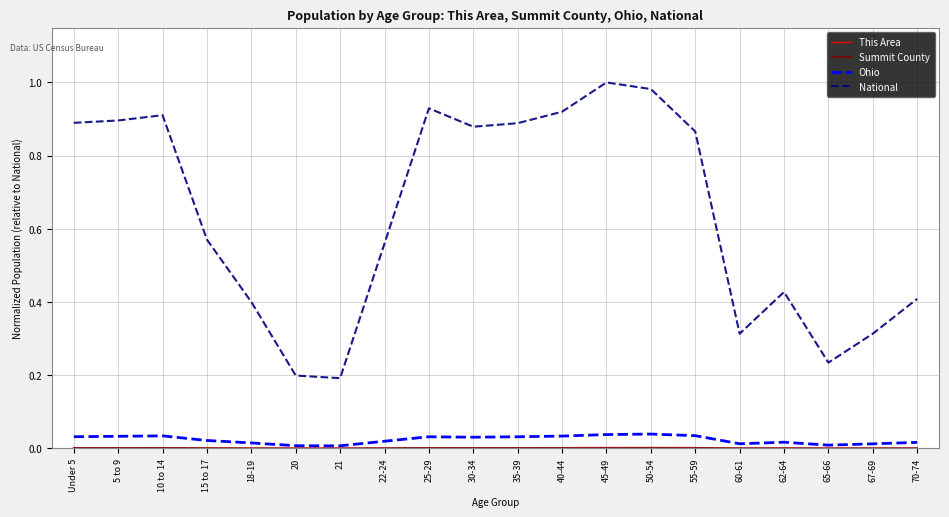

Reading right to left, what are all the values shown in this chart?

This Area: 70-74=0.0	67-69=0.0	65-66=0.0	62-64=0.0	60-61=0.0	55-59=0.0	50-54=0.0	45-49=0.0	40-44=0.0	35-39=0.0	30-34=0.0	25-29=0.0	22-24=0.0	21=0.0	20=0.0	18-19=0.0	15 to 17=0.0	10 to 14=0.0	5 to 9=0.0	Under 5=0.0
Summit County: 70-74=0.0	67-69=0.0	65-66=0.0	62-64=0.0	60-61=0.0	55-59=0.0	50-54=0.0	45-49=0.0	40-44=0.0	35-39=0.0	30-34=0.0	25-29=0.0	22-24=0.0	21=0.0	20=0.0	18-19=0.0	15 to 17=0.0	10 to 14=0.0	5 to 9=0.0	Under 5=0.0
Ohio: 70-74=0.0	67-69=0.0	65-66=0.0	62-64=0.0	60-61=0.0	55-59=0.0	50-54=0.0	45-49=0.0	40-44=0.0	35-39=0.0	30-34=0.0	25-29=0.0	22-24=0.0	21=0.0	20=0.0	18-19=0.0	15 to 17=0.0	10 to 14=0.0	5 to 9=0.0	Under 5=0.0
National: 70-74=0.4	67-69=0.3	65-66=0.2	62-64=0.4	60-61=0.3	55-59=0.9	50-54=1.0	45-49=1.0	40-44=0.9	35-39=0.9	30-34=0.9	25-29=0.9	22-24=0.6	21=0.2	20=0.2	18-19=0.4	15 to 17=0.6	10 to 14=0.9	5 to 9=0.9	Under 5=0.9